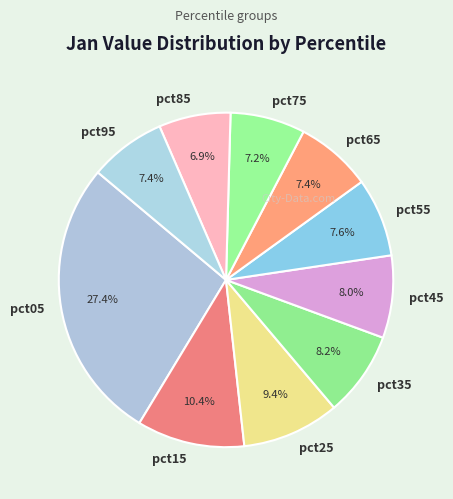

What percentage is the pct05 slice, to the nearest percent?

27%